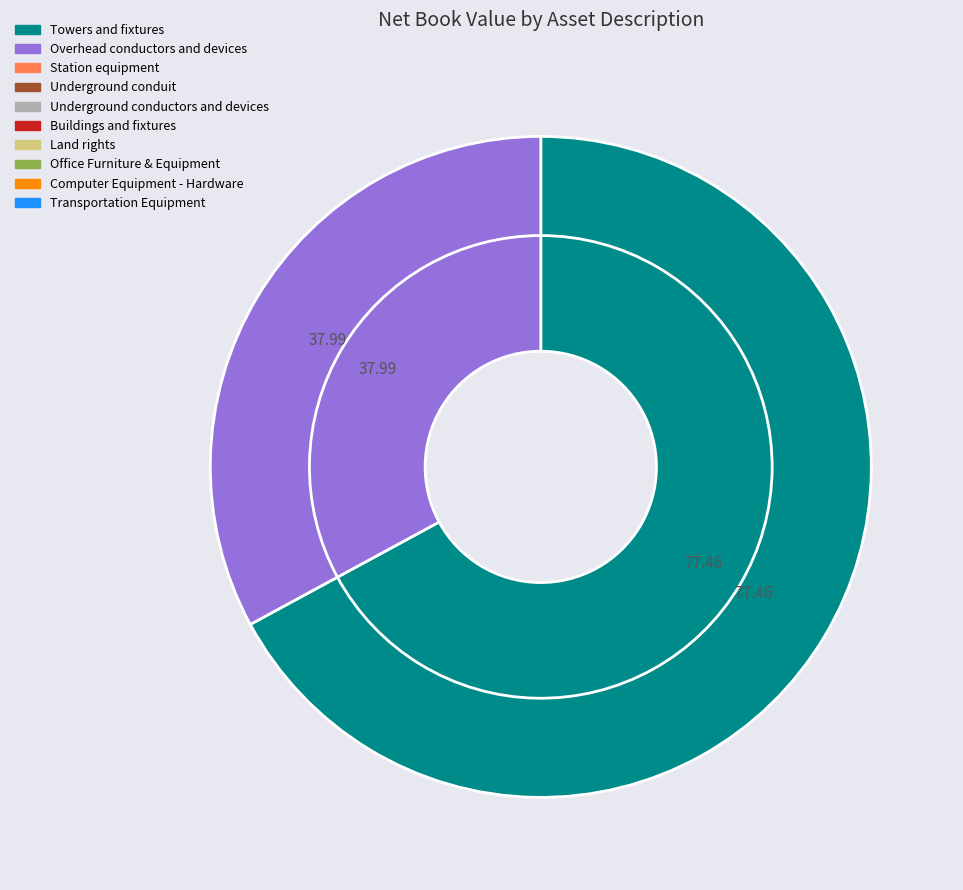

Which category has the smallest portion of the pie?

Station equipment